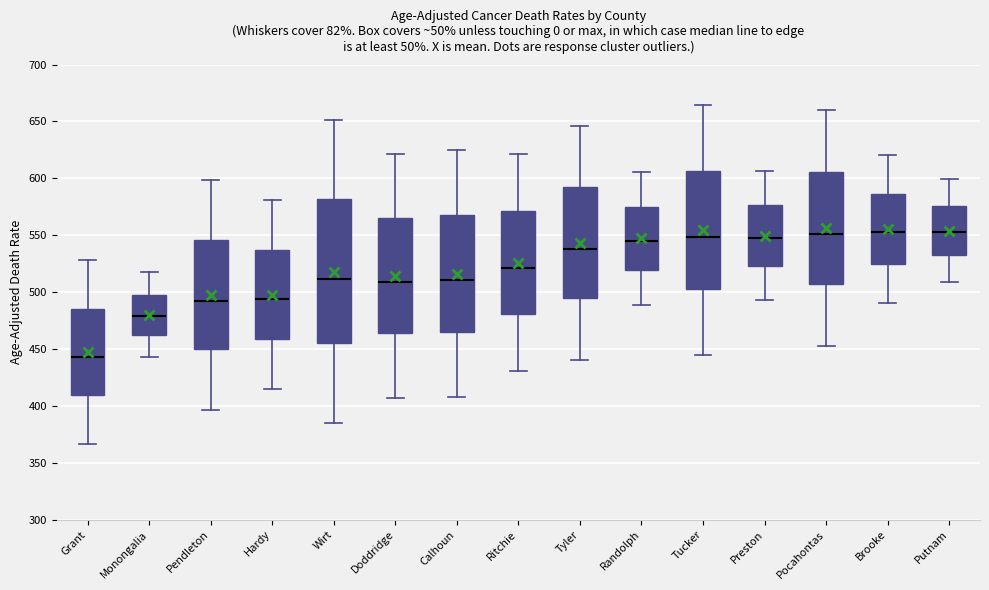

Which box is the tallest, from its lower edge to its upper edge?

Wirt